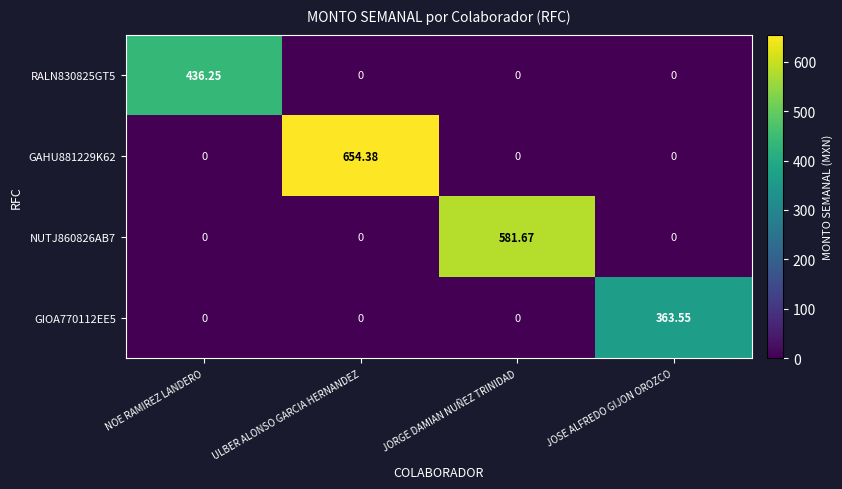

Is the value of GIOA770112EE5 at JORGE DAMIAN NUÑEZ TRINIDAD greater than the value of GAHU881229K62 at ULBER ALONSO GARCIA HERNANDEZ?

No